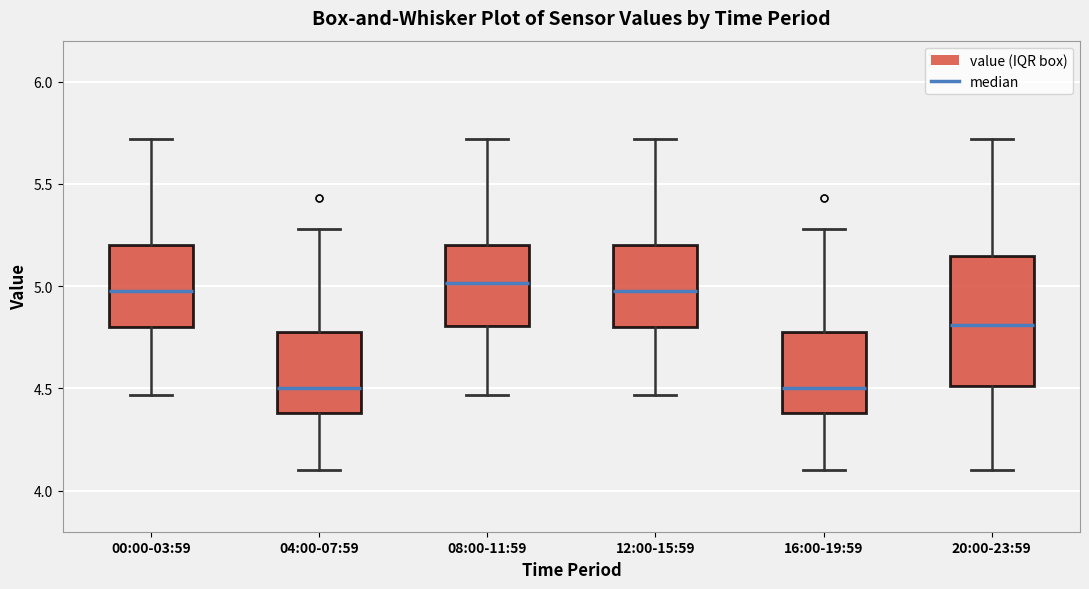

Reading left to right, read every box against the y-axis: the position of its median line, the range the box covers, and the ends of its whiskers. The values are not printed on the chart, so give them approximately, as read against the axis.

00:00-03:59: median 5.00, box 4.80 to 5.20, whiskers 4.45 to 5.70
04:00-07:59: median 4.50, box 4.40 to 4.80, whiskers 4.10 to 5.30
08:00-11:59: median 5.00, box 4.80 to 5.20, whiskers 4.45 to 5.70
12:00-15:59: median 5.00, box 4.80 to 5.20, whiskers 4.45 to 5.70
16:00-19:59: median 4.50, box 4.40 to 4.80, whiskers 4.10 to 5.30
20:00-23:59: median 4.80, box 4.50 to 5.15, whiskers 4.10 to 5.70